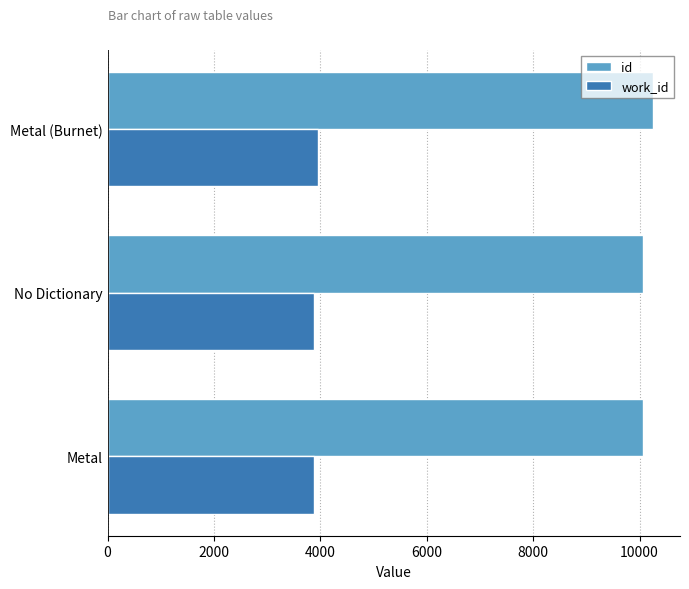

What is the spread (max minus min) of values at Metal (Burnet)?

6300